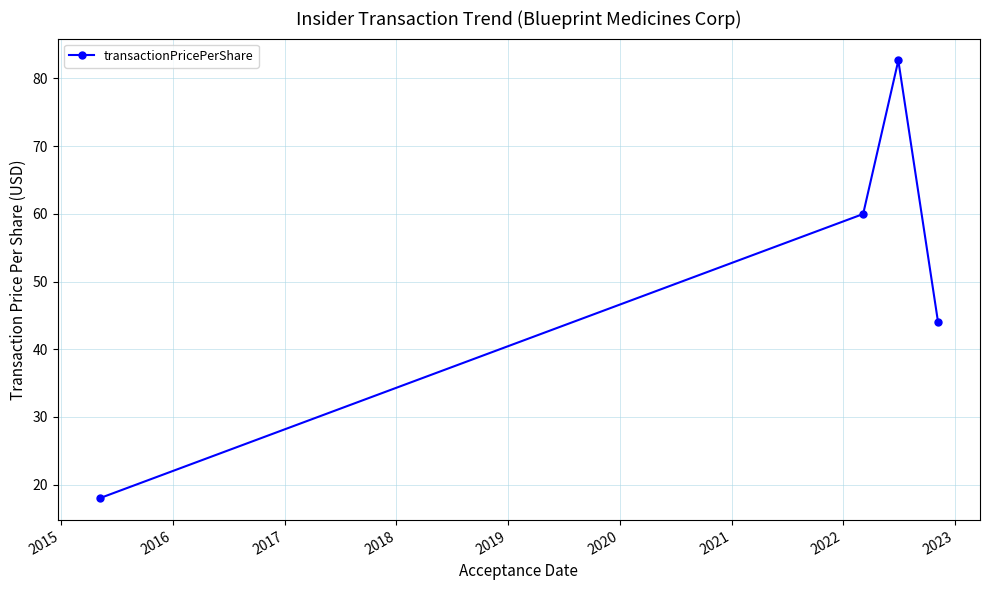

What is the value of the 3rd point from the left?

82.7